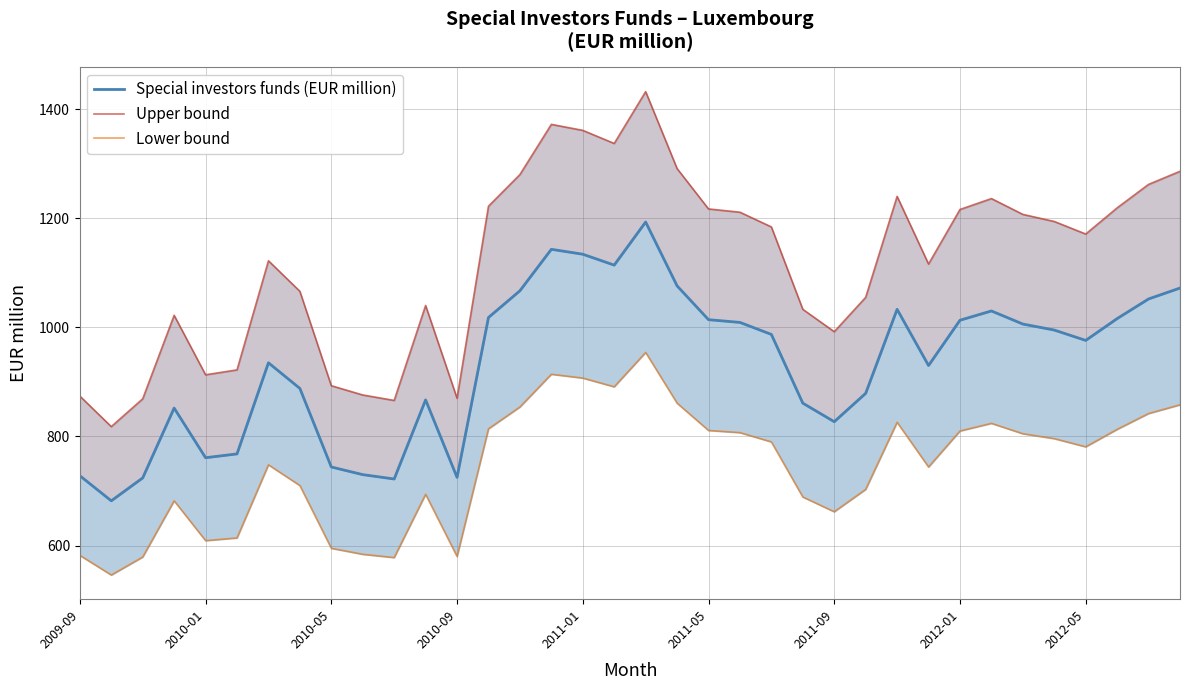

How many data points does each series have?

36